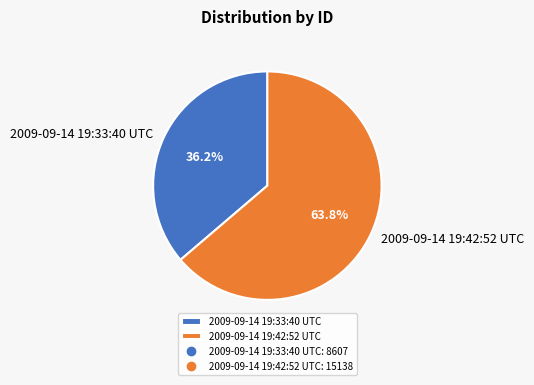

The 2009-09-14 19:33:40 UTC slice represents 36% of the pie. True or false?

True